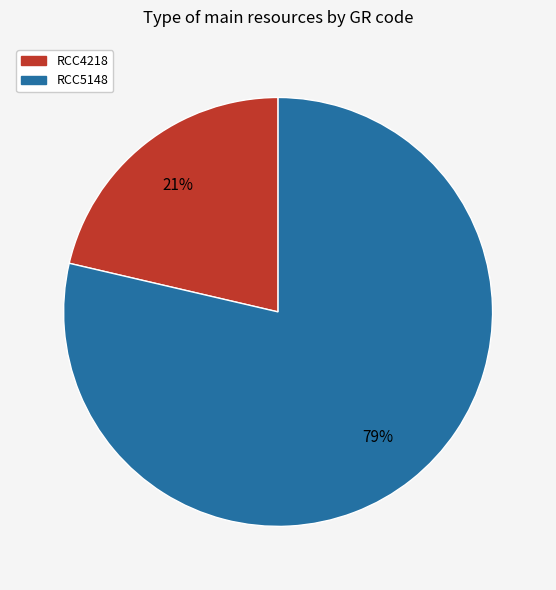

Rank the categories by value from highest to lowest.

RCC5148, RCC4218